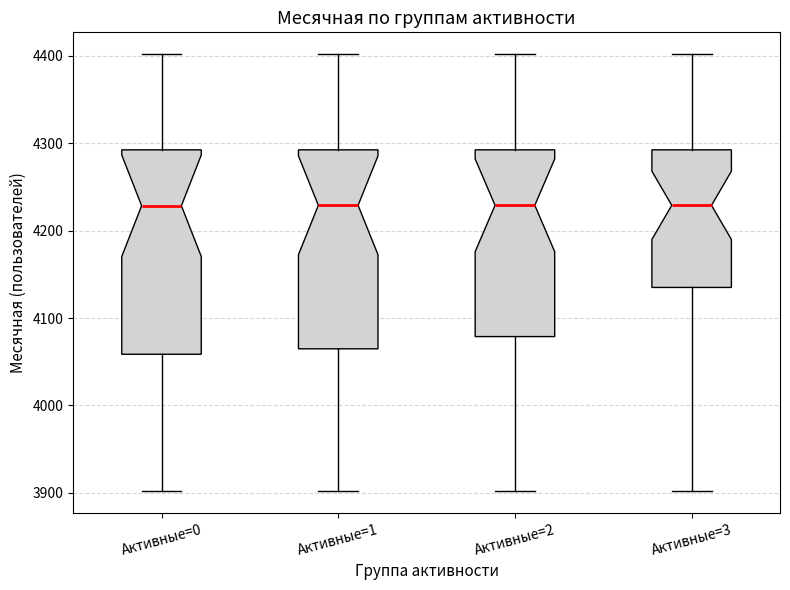

Where does the median line of the box for Активные=0 sit on the y-axis? The values are not printed on the chart, so give them approximately, as read against the axis.

4230